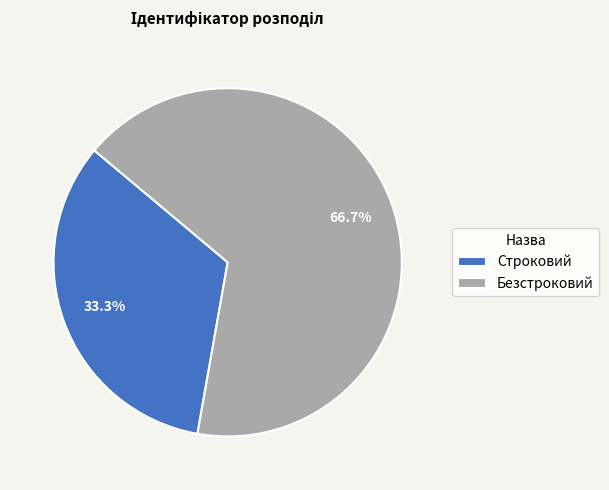

To the nearest percent, what is the difference between the largest and smallest slice percentages?

33%